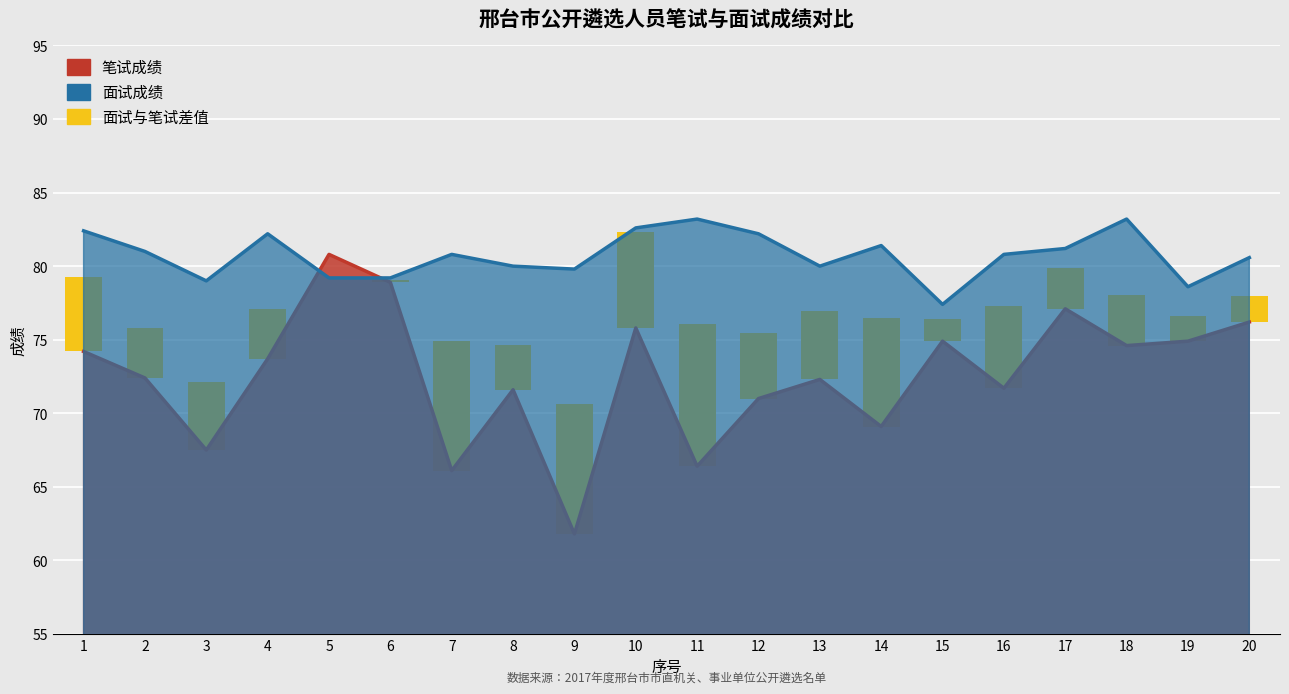

Is it true that the value at 5 is -5.6?

False